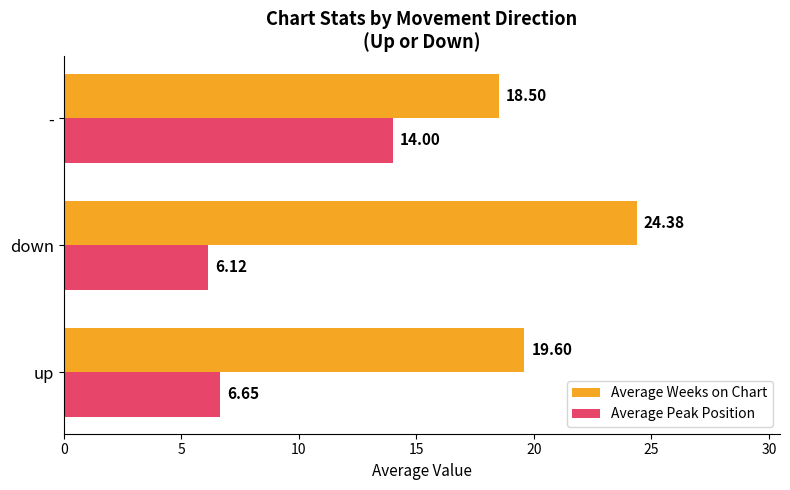

Which series has the largest total across all categories?

Average Weeks on Chart